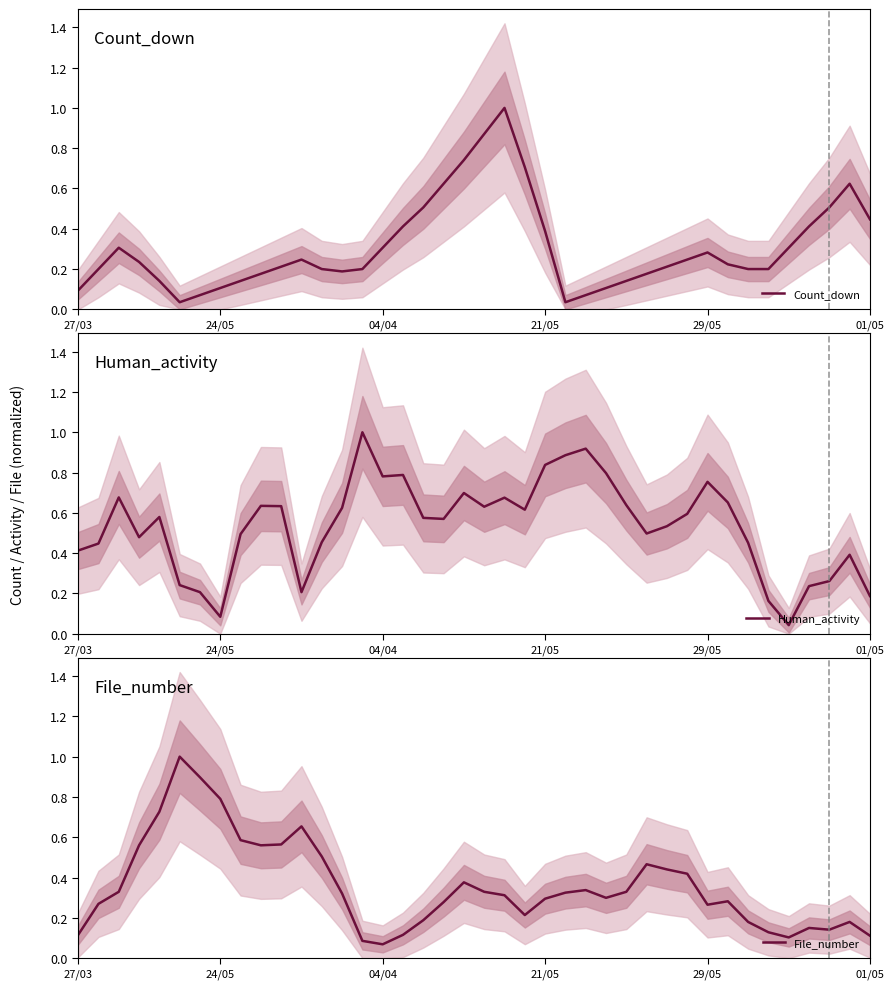

What are all the series names shown in the legend?

Count_down, Human_activity, File_number